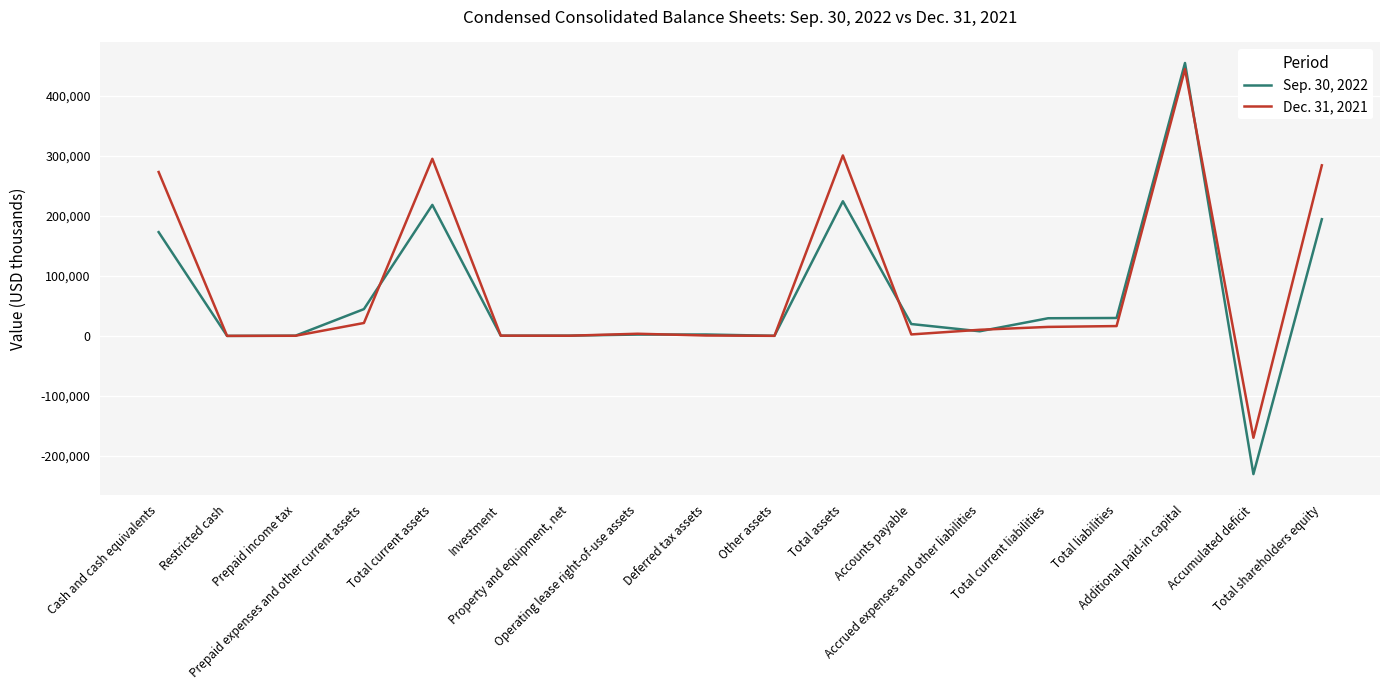

What is the lowest value of the Dec. 31, 2021 series?

-169641